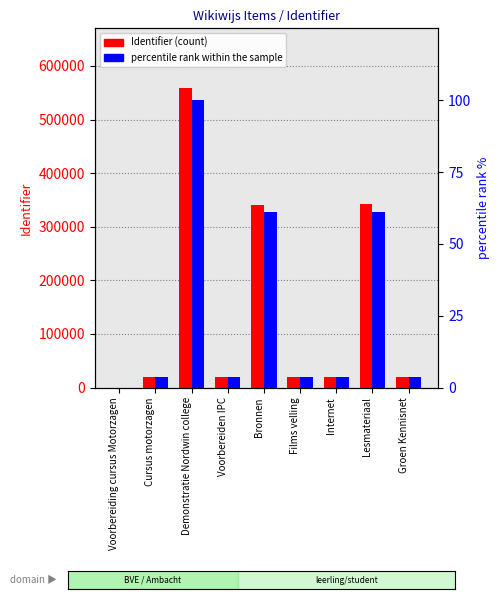

At Bronnen, list the series in order from smallest to largest.

percentile rank within the sample, Identifier (count)